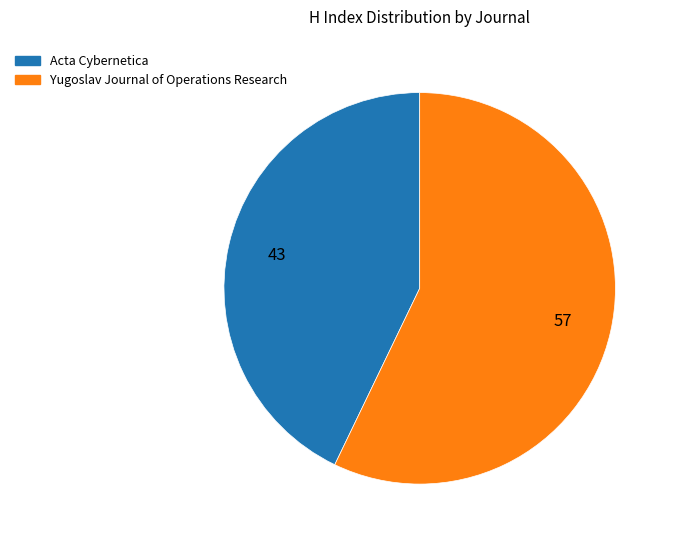

Combined, do Yugoslav Journal of Operations Research and Acta Cybernetica account for over 50%?

Yes